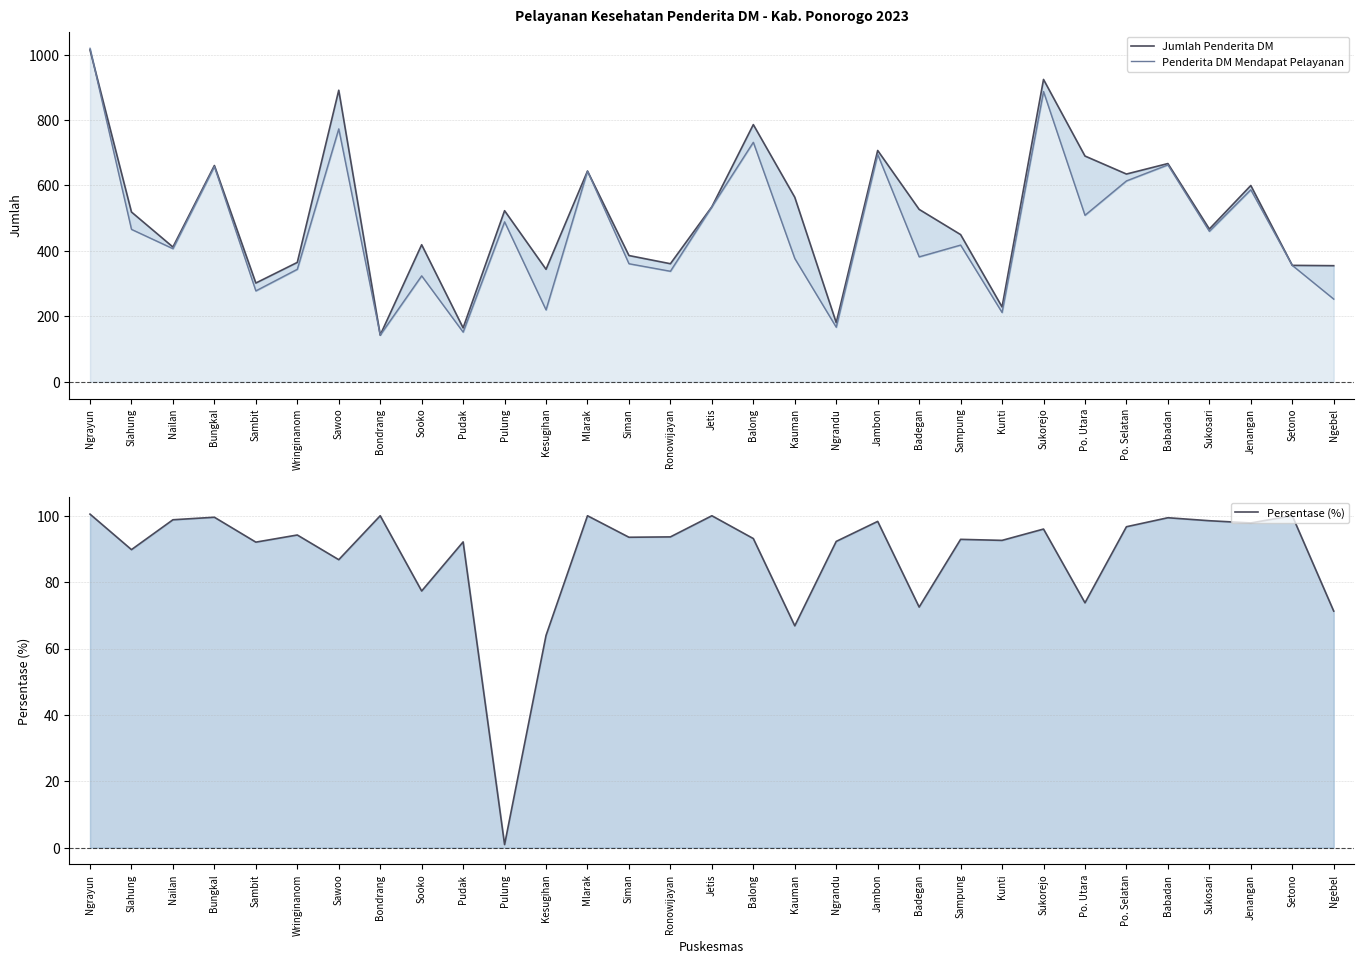

What is the label of the 8th point from the right?

Sukorejo